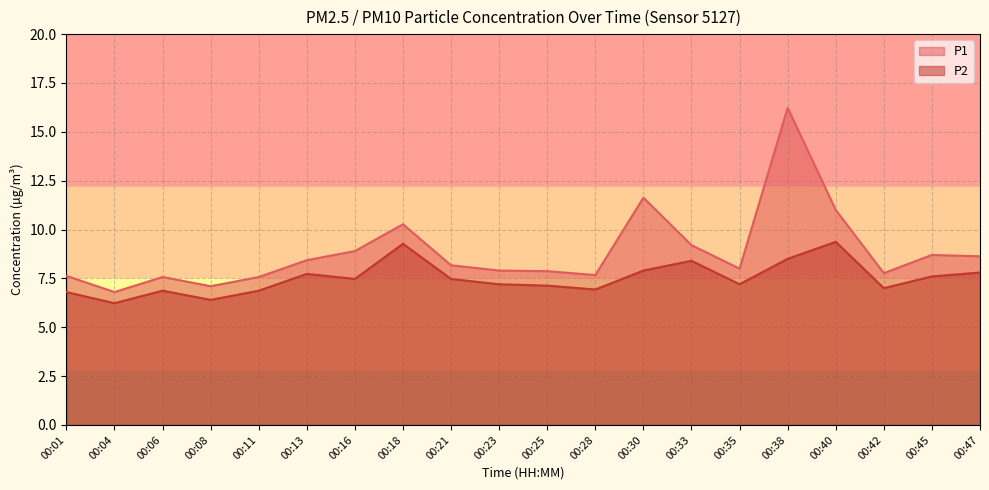

Is the value of P1 at 00:33 greater than the value of P2 at 00:33?

Yes